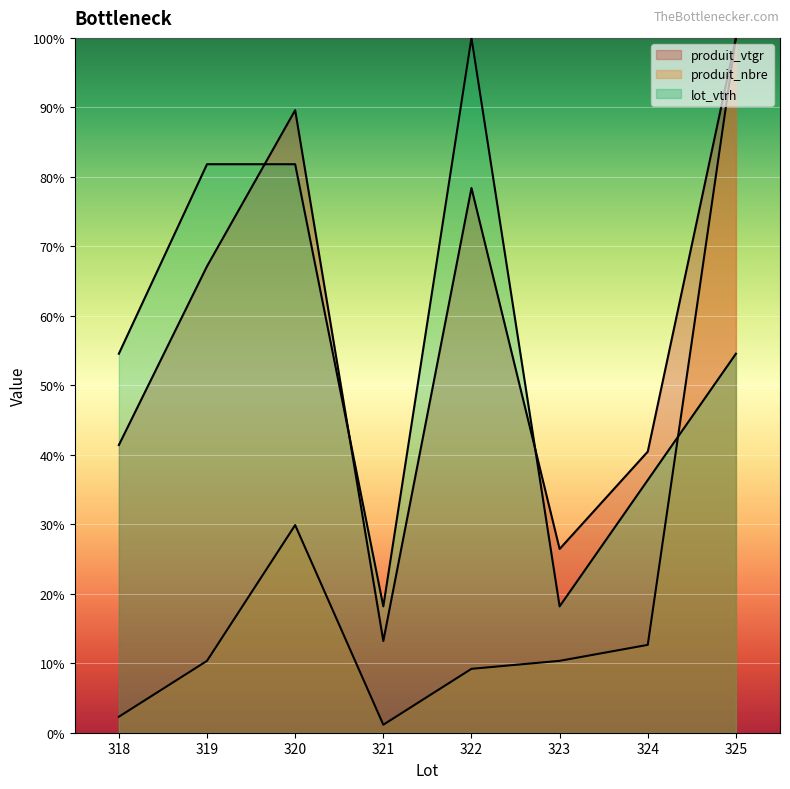

What is the difference between the lot_vtrh values at 323 and 322?

81.8